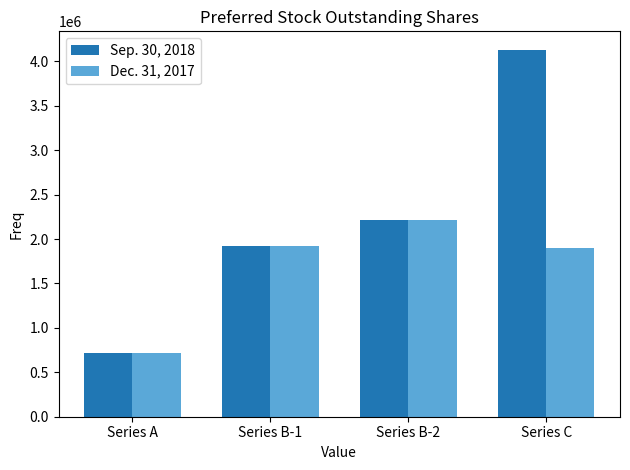

Which series has the largest range (max minus min)?

Sep. 30, 2018